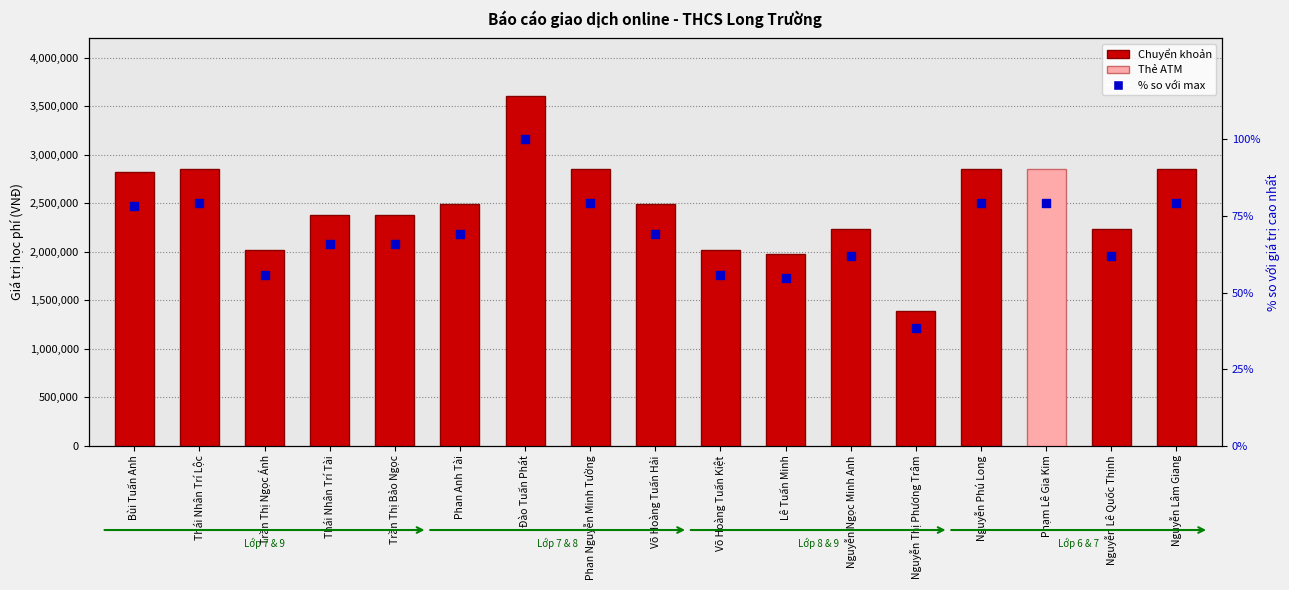

At how many categories does at least one series exceed 3054106?

1